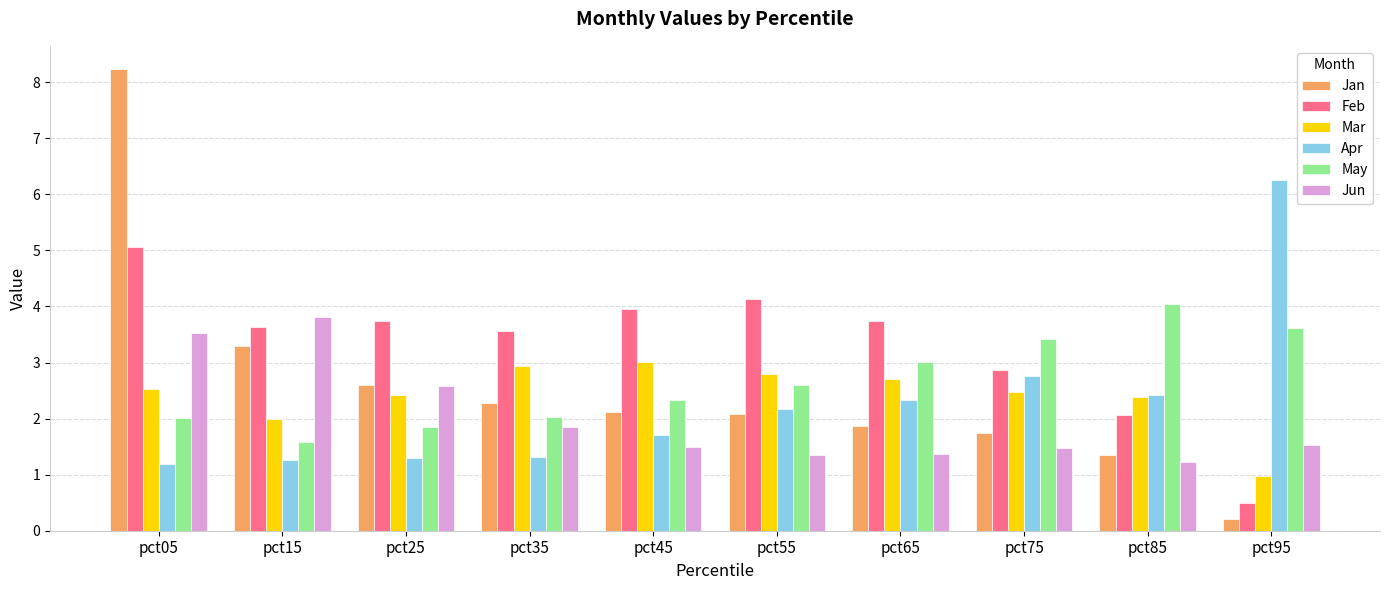

What are all the series names shown in the legend?

Jan, Feb, Mar, Apr, May, Jun